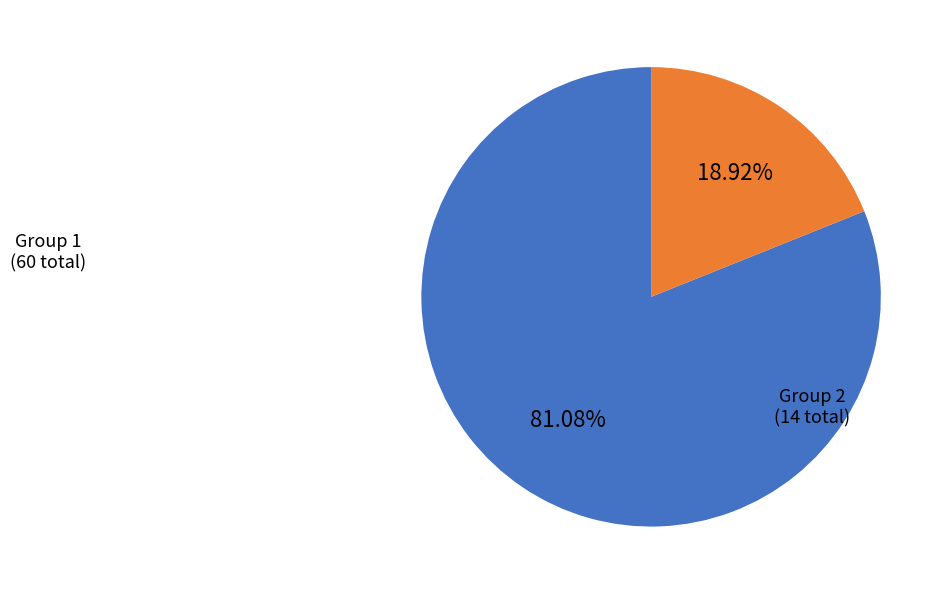

Is there any slice that represents more than half of the pie?

Yes